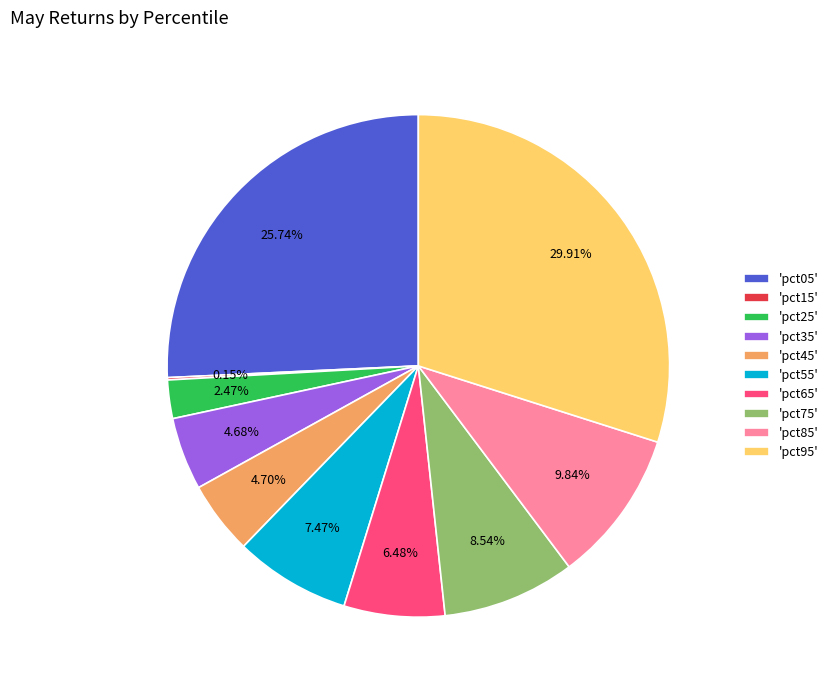

Does any single category account for the majority?

No